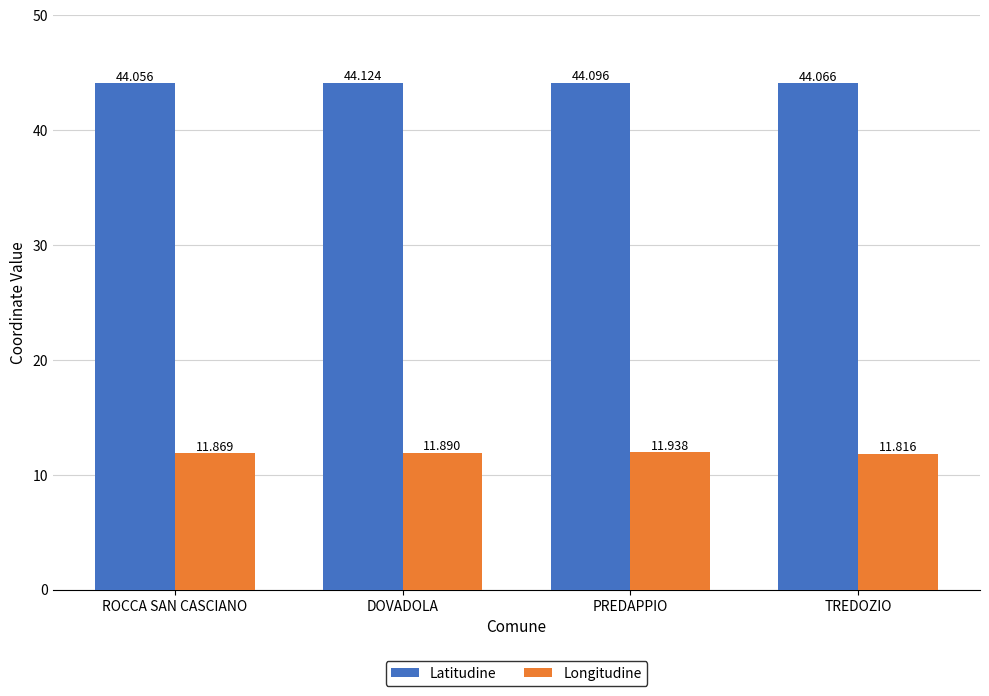

Are the bars grouped side by side (vs. stacked)?

Yes